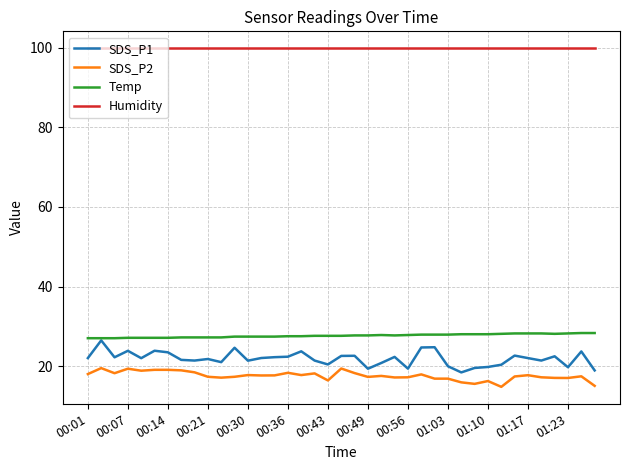

Which series has the largest total across all categories?

Humidity